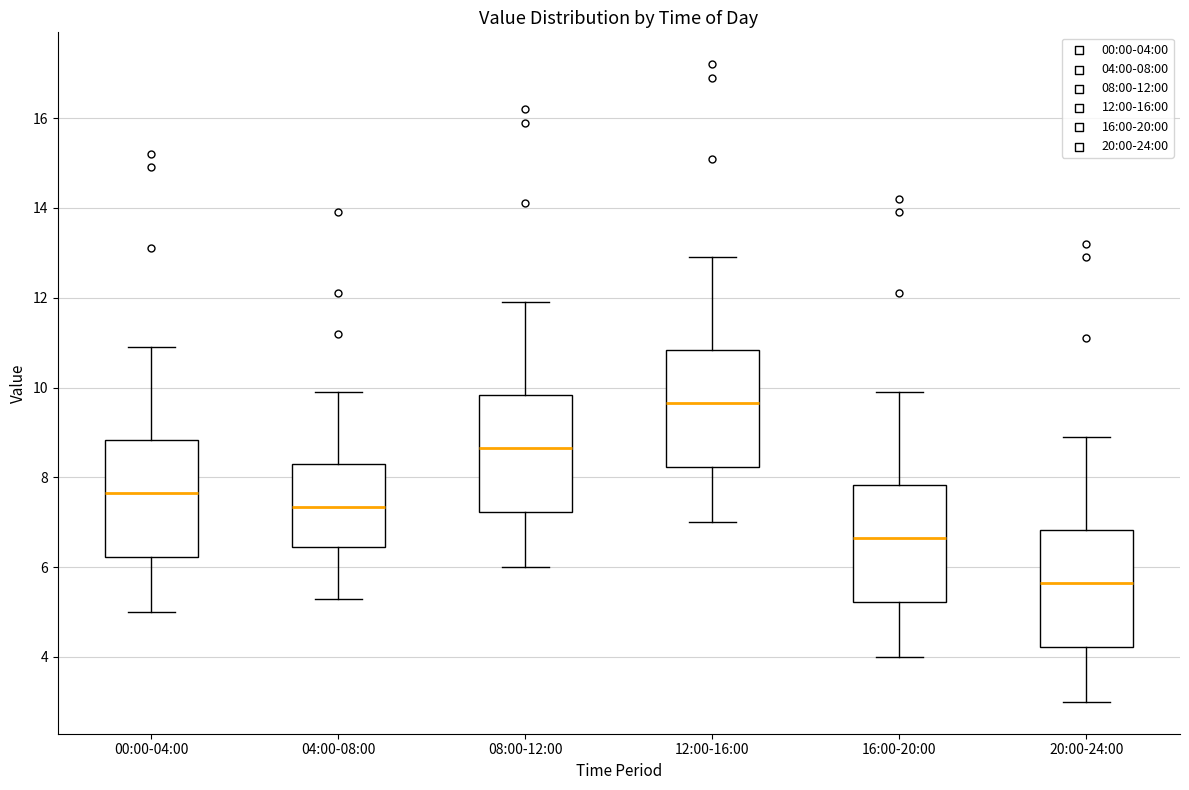

Which box has the highest median line?

12:00-16:00